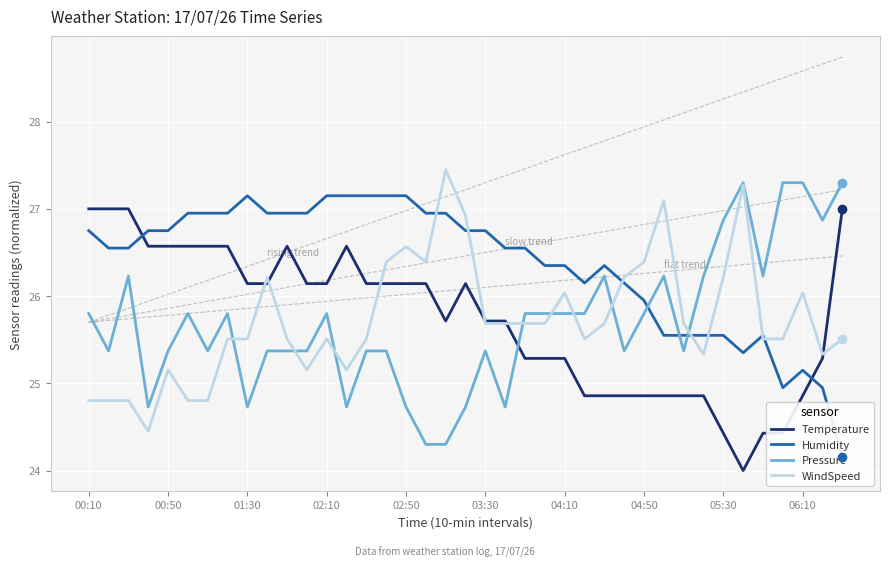

How many data points in WindSpeed are above 25?

33